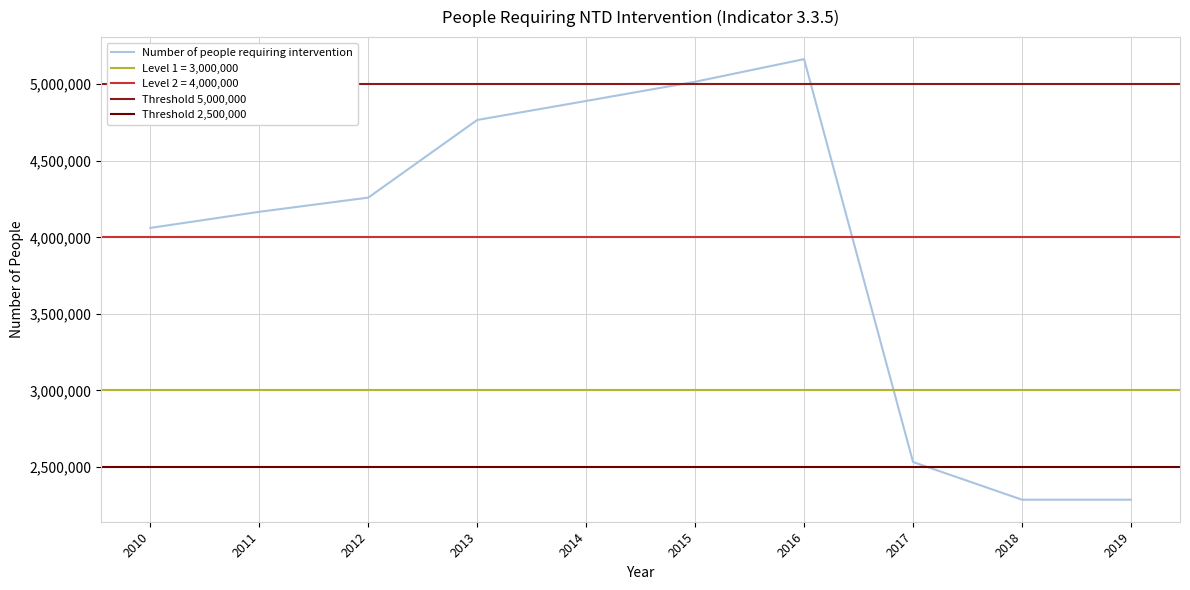

What is the average value?

3942898